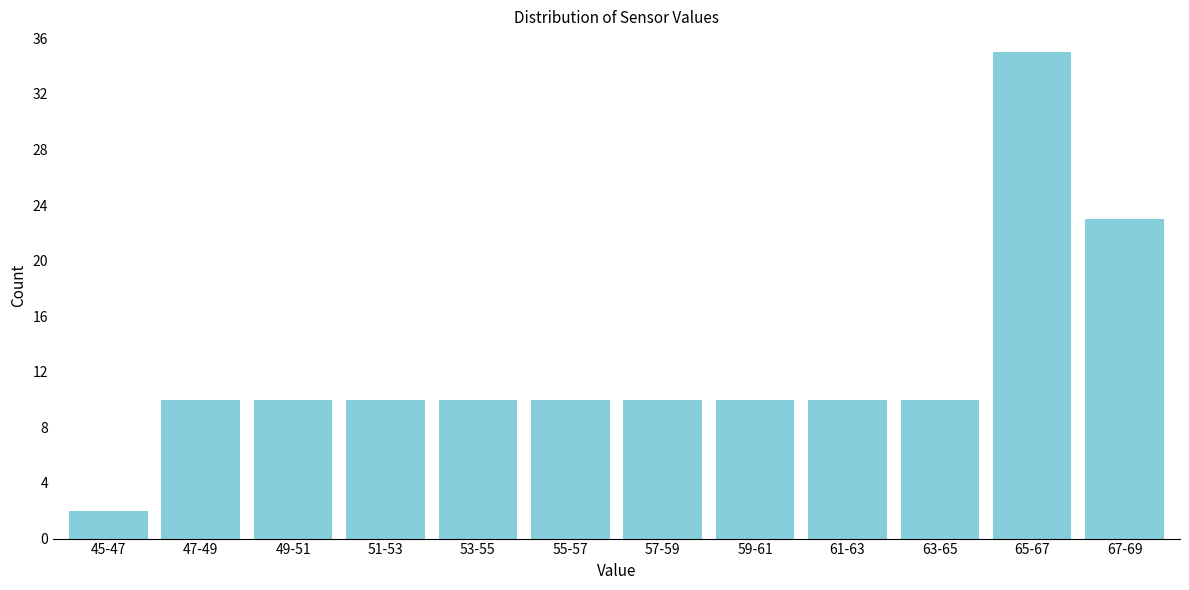

Reading left to right, extract all data points from this chart.

45-47=2	47-49=10	49-51=10	51-53=10	53-55=10	55-57=10	57-59=10	59-61=10	61-63=10	63-65=10	65-67=35	67-69=23